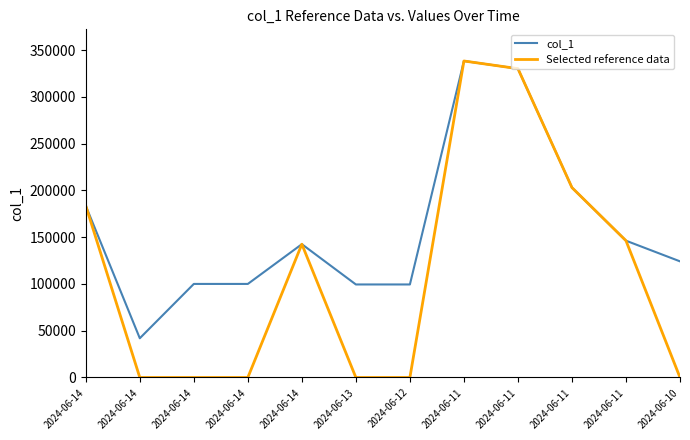

Where is Selected reference data nearest to the value 169136?

2024-06-14